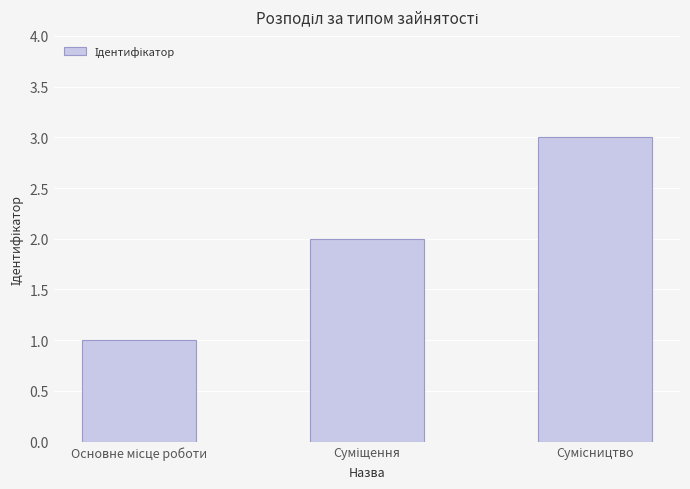

Count the number of categories in the chart.

3